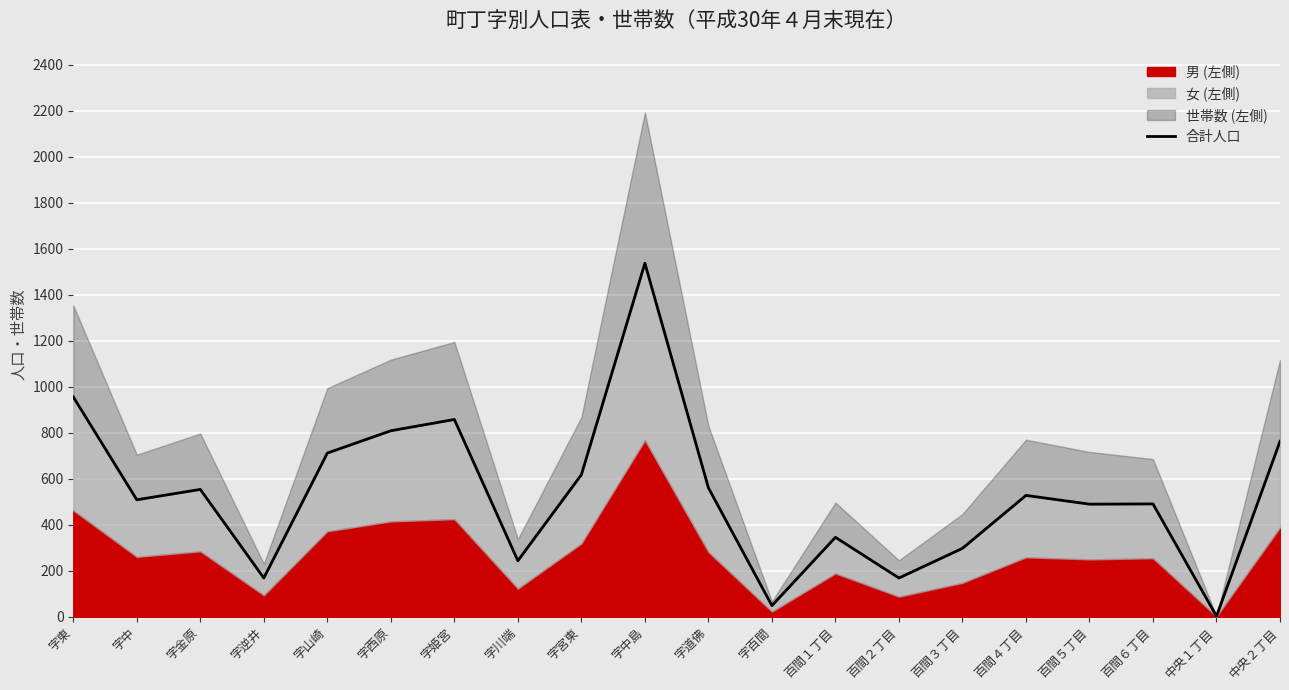

Which label corresponds to the largest value in the chart?

字中島